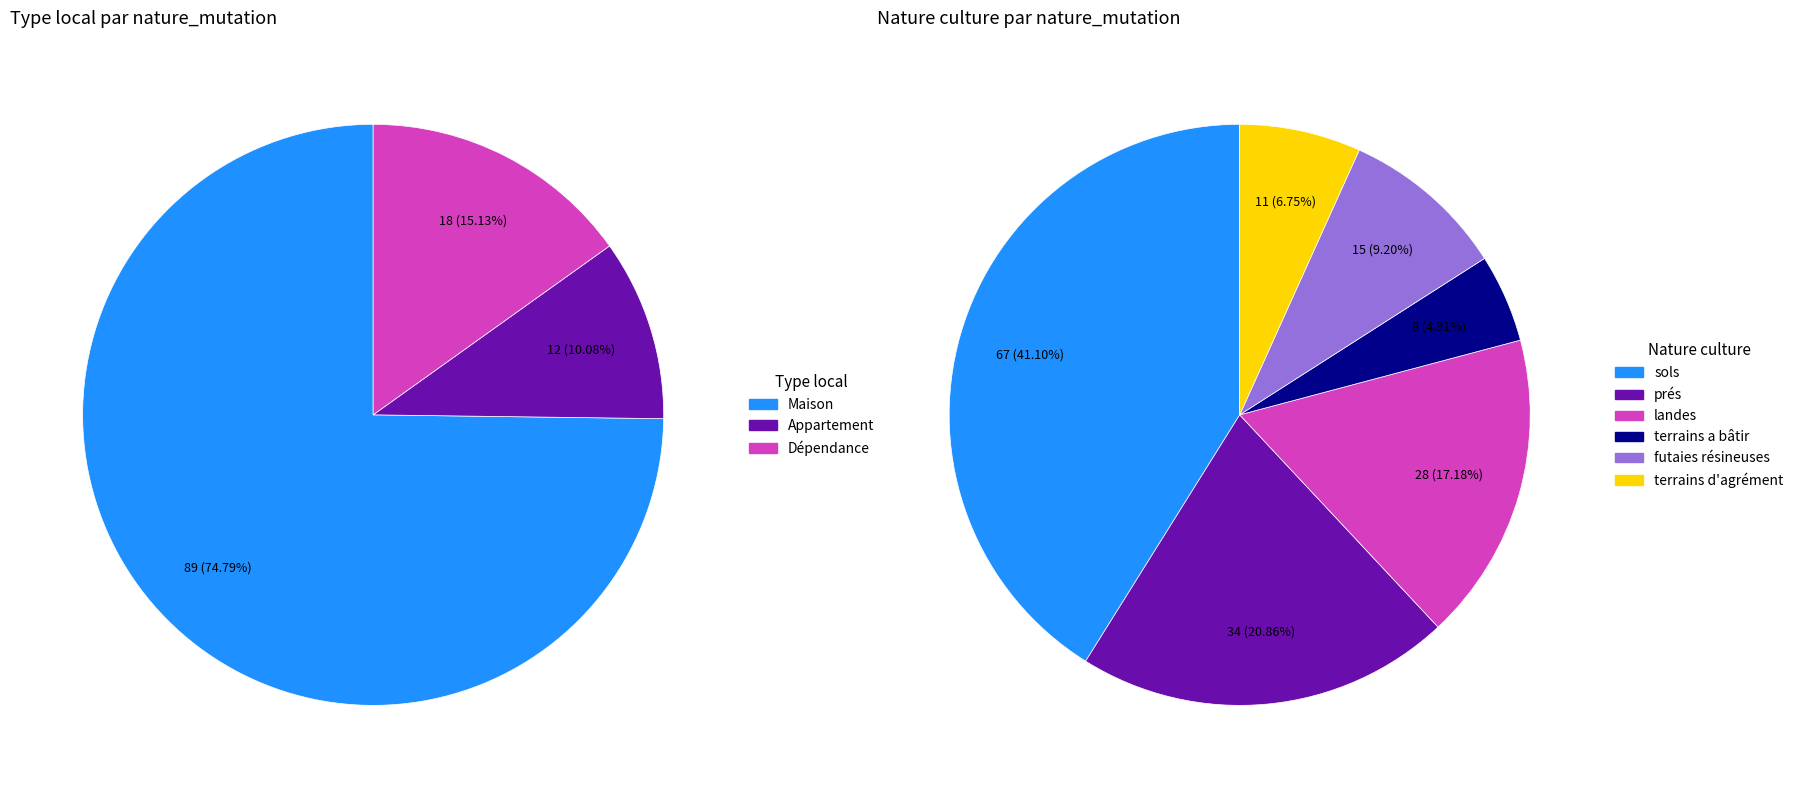

Is landes the majority of the pie?

No